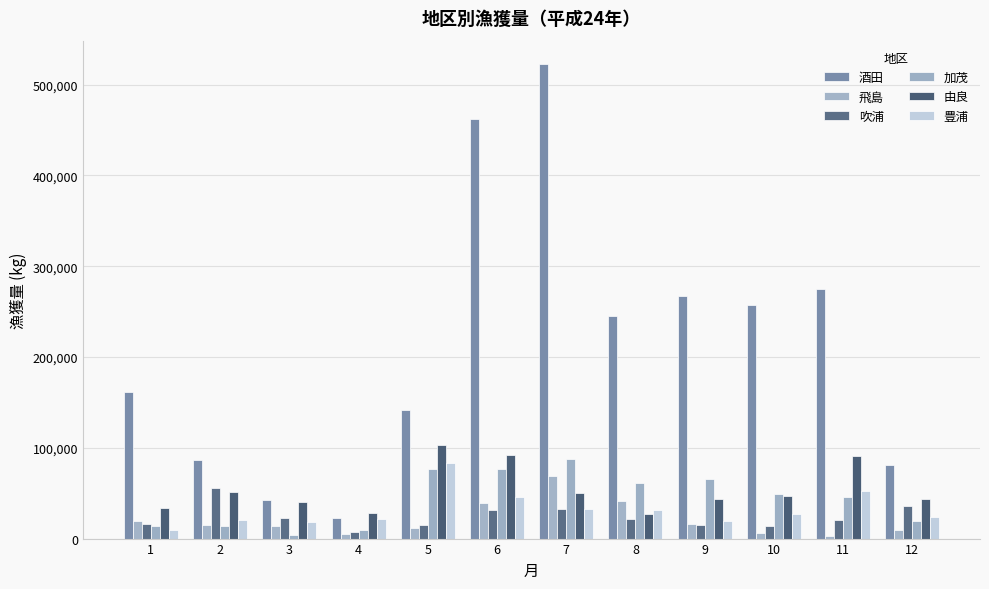

List the labels in order of 加茂 value, largest first.

7, 6, 5, 9, 8, 10, 11, 12, 2, 1, 4, 3